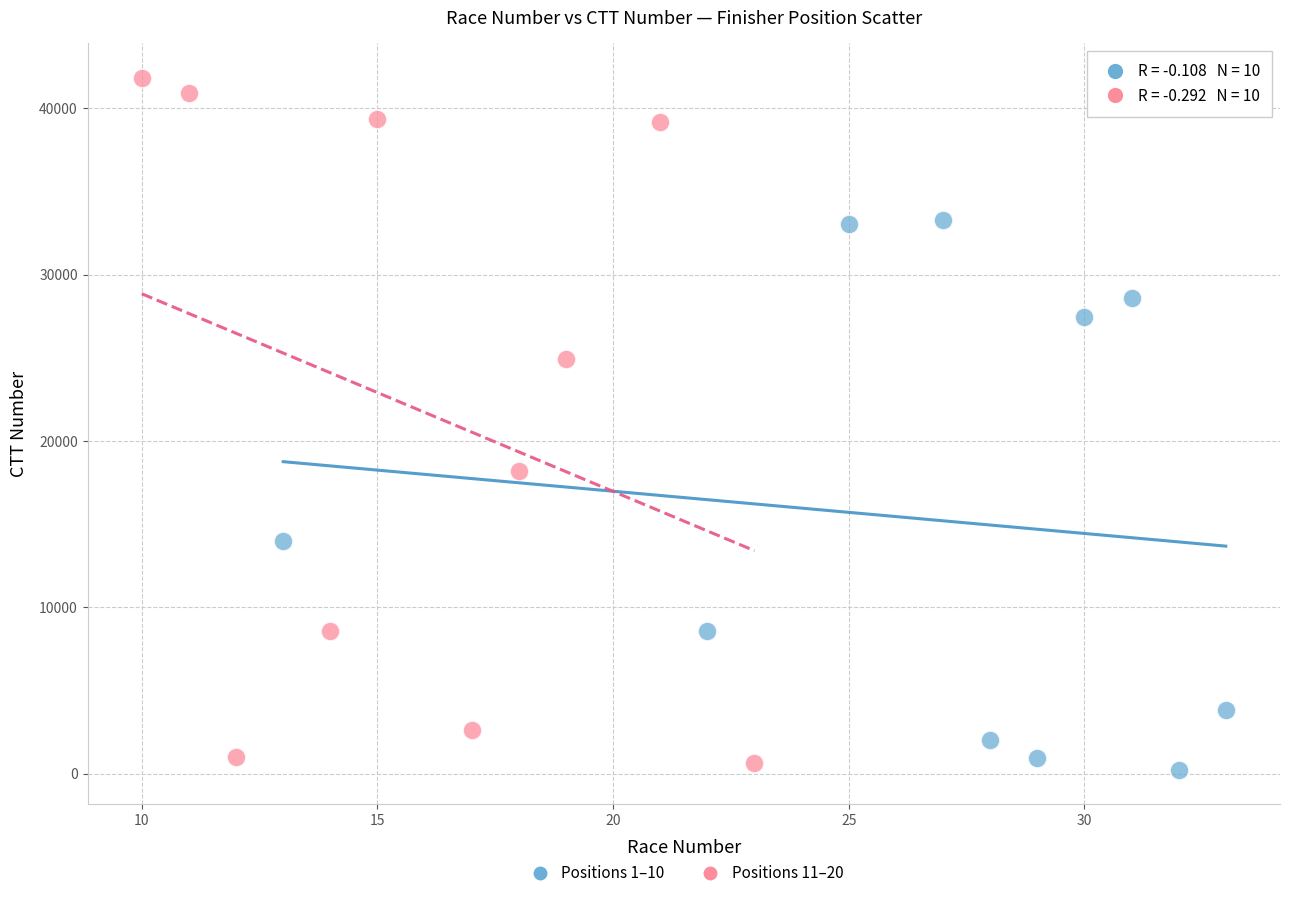

Which series reaches the maximum Y coordinate?

Positions 11–20